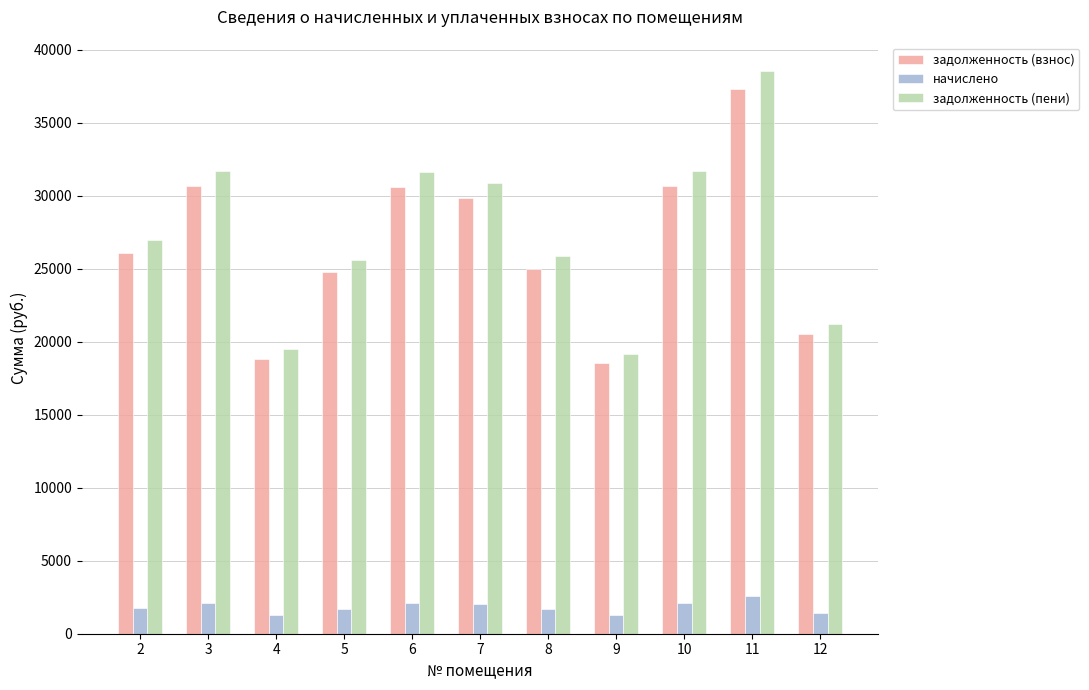

What is the value of the начислено bar at the 6th from the left?

2049.5